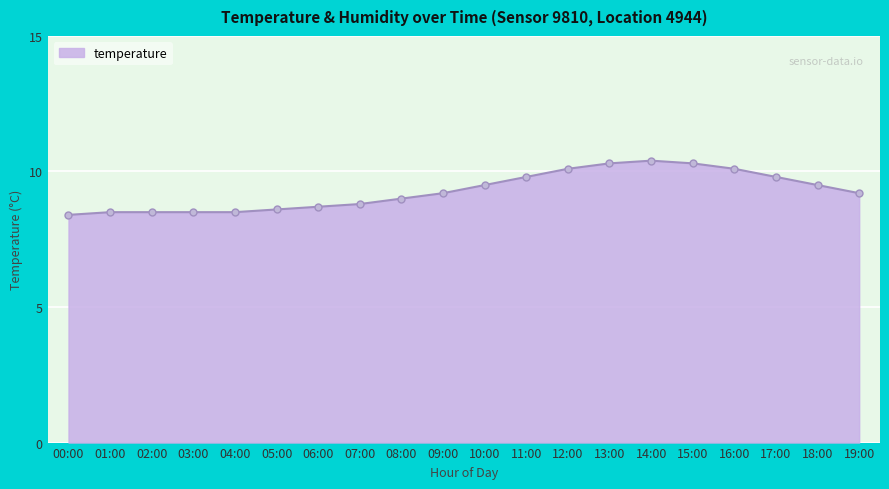

What is the smallest value displayed?

8.4